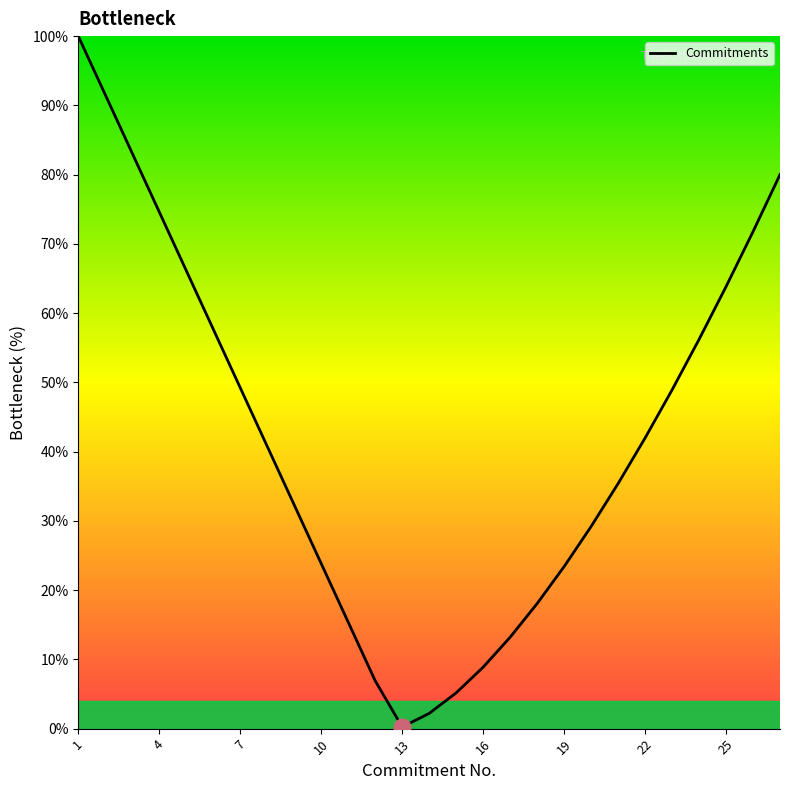

What is the greatest value displayed?

100.0